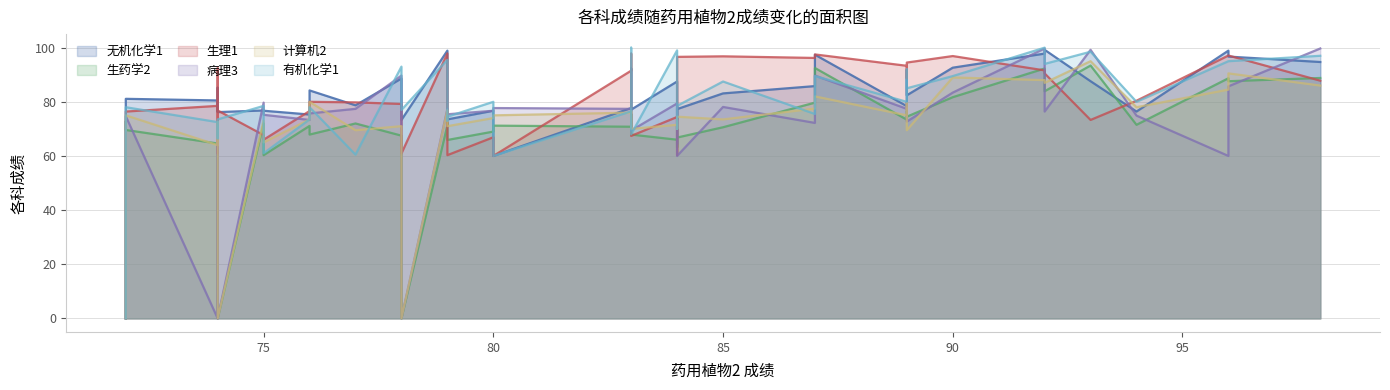

What is the value of the 病理3 point at the 4th from the left?

73.3